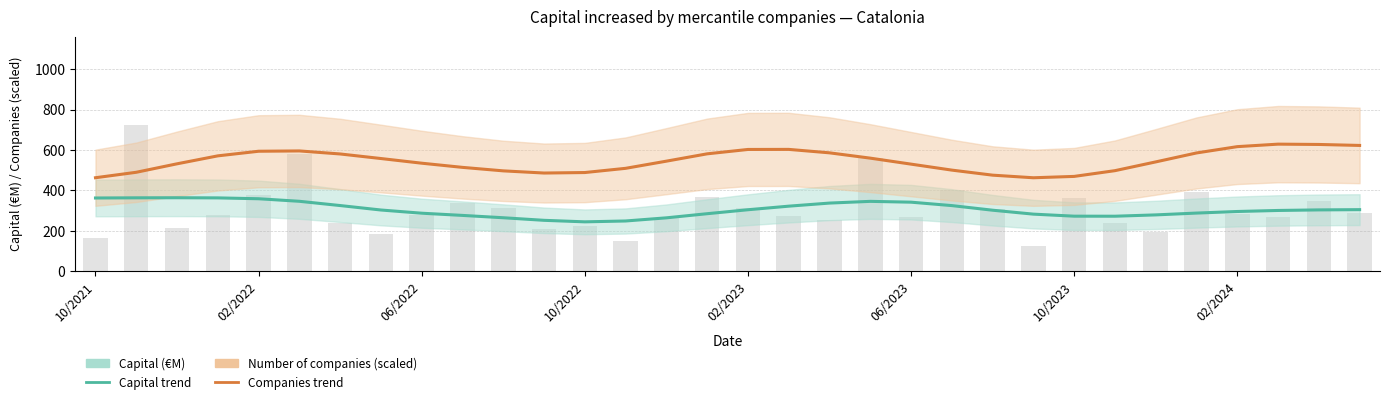

What is the sum of the Number of companies (scaled) values at 26 and 30?

1168.9